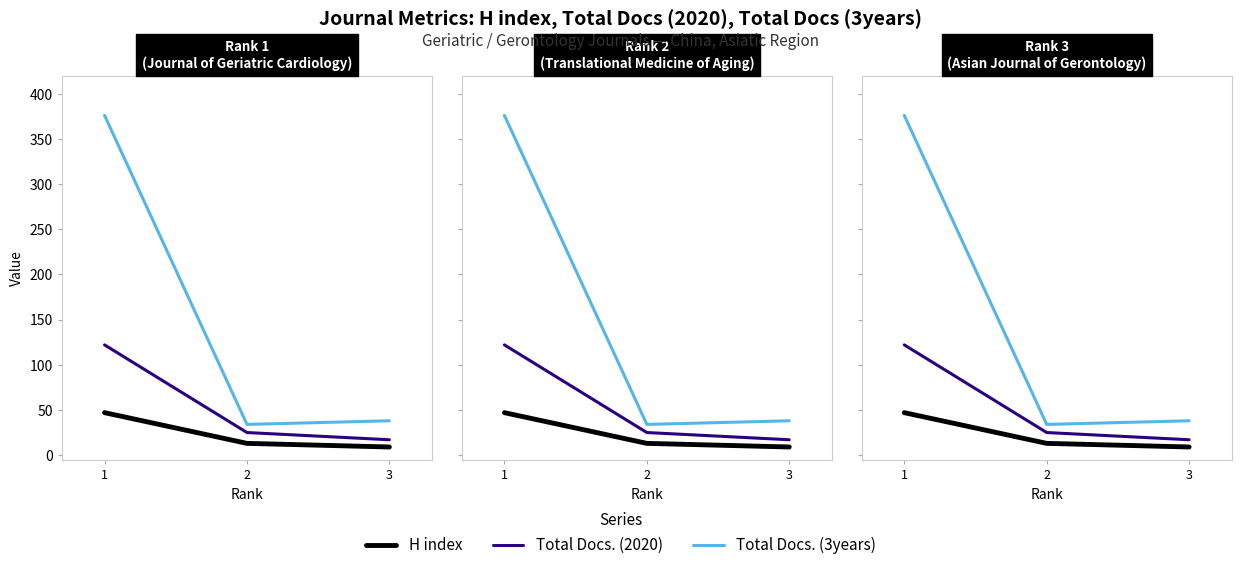

Reading left to right, what are all the values shown in this chart?

H index: 1=47	2=13	3=9
Total Docs. (2020): 1=122	2=25	3=17
Total Docs. (3years): 1=376	2=34	3=38